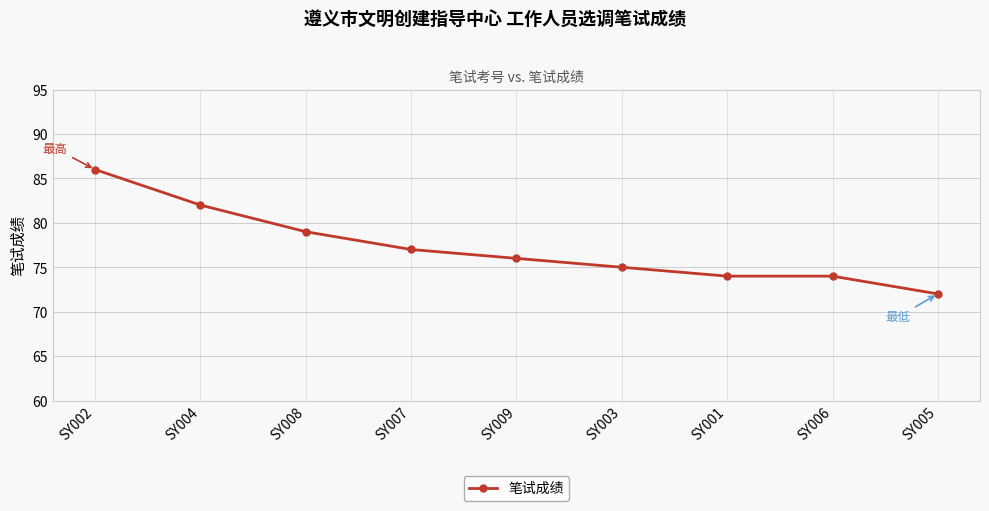

At which label is the value closest to 79?

SY008